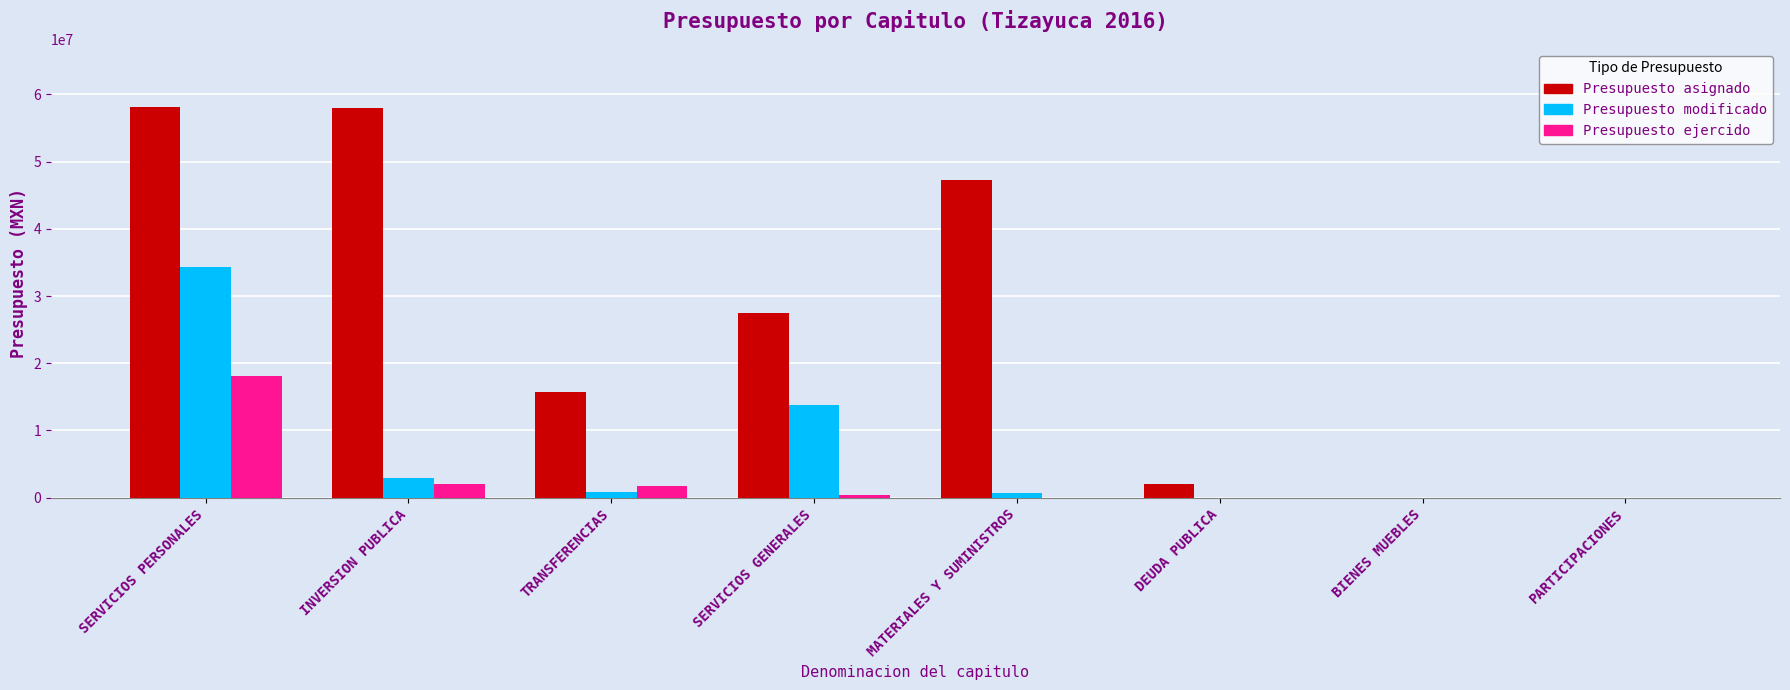

How many data points does each series have?

8